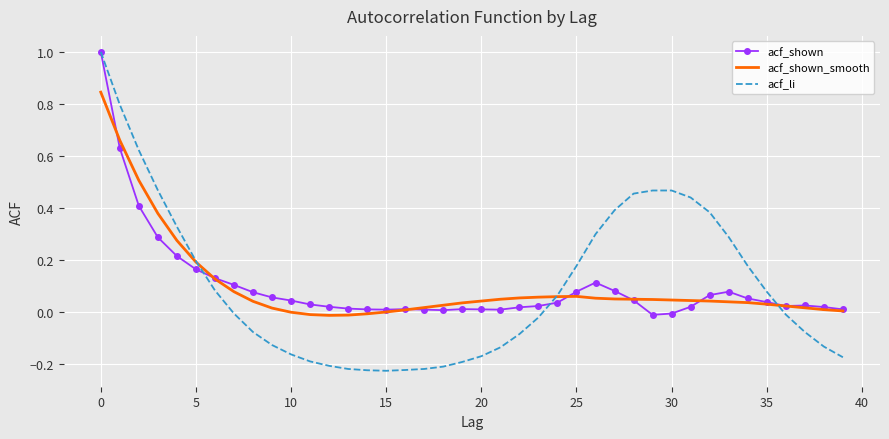

What is the greatest value displayed?

1.0